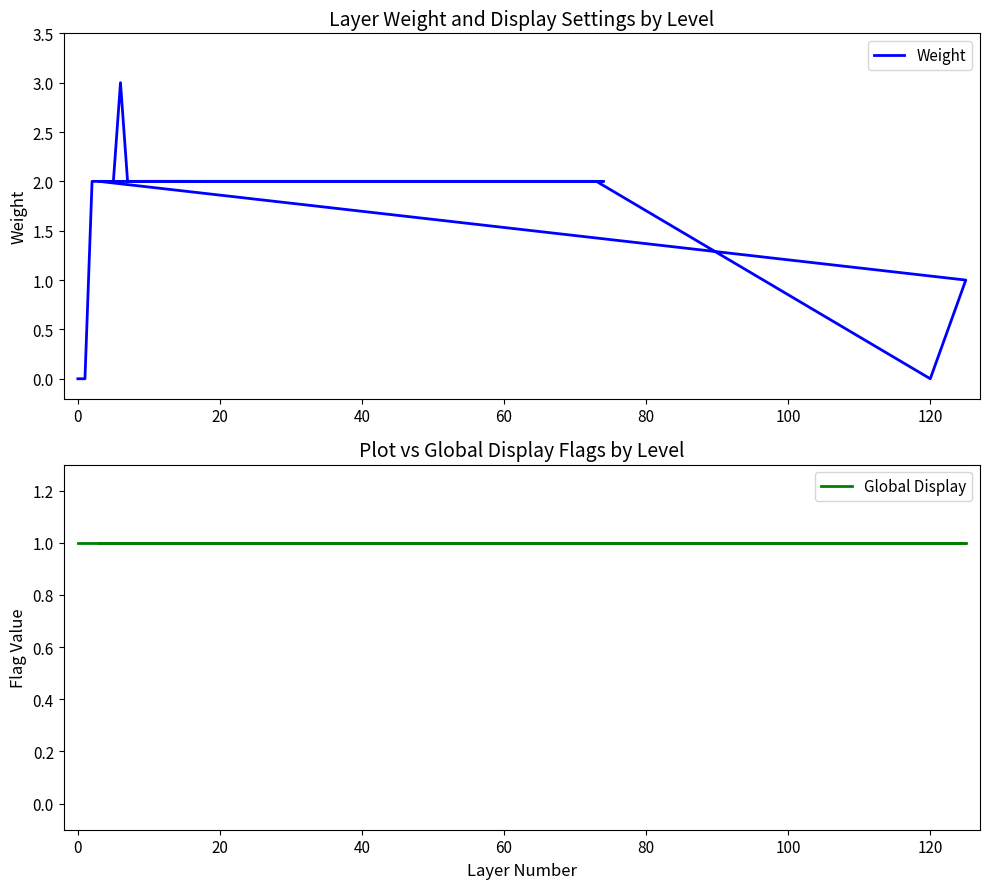

Reading left to right, list all the values displayed in this chart.

Weight: 0	0	2	2	0	1	2	2	2	3	2	2	2	2	2	2	2	2	2	2
Global Display: 1	1	1	1	1	1	1	1	1	1	1	1	1	1	1	1	1	1	1	1